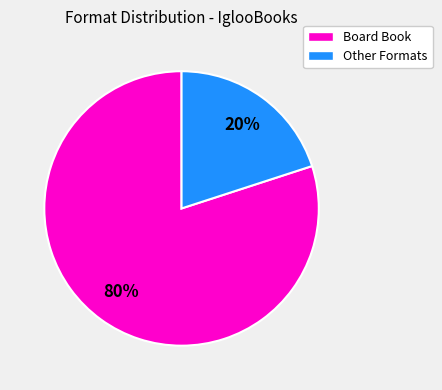

How many segments does this pie chart have?

2